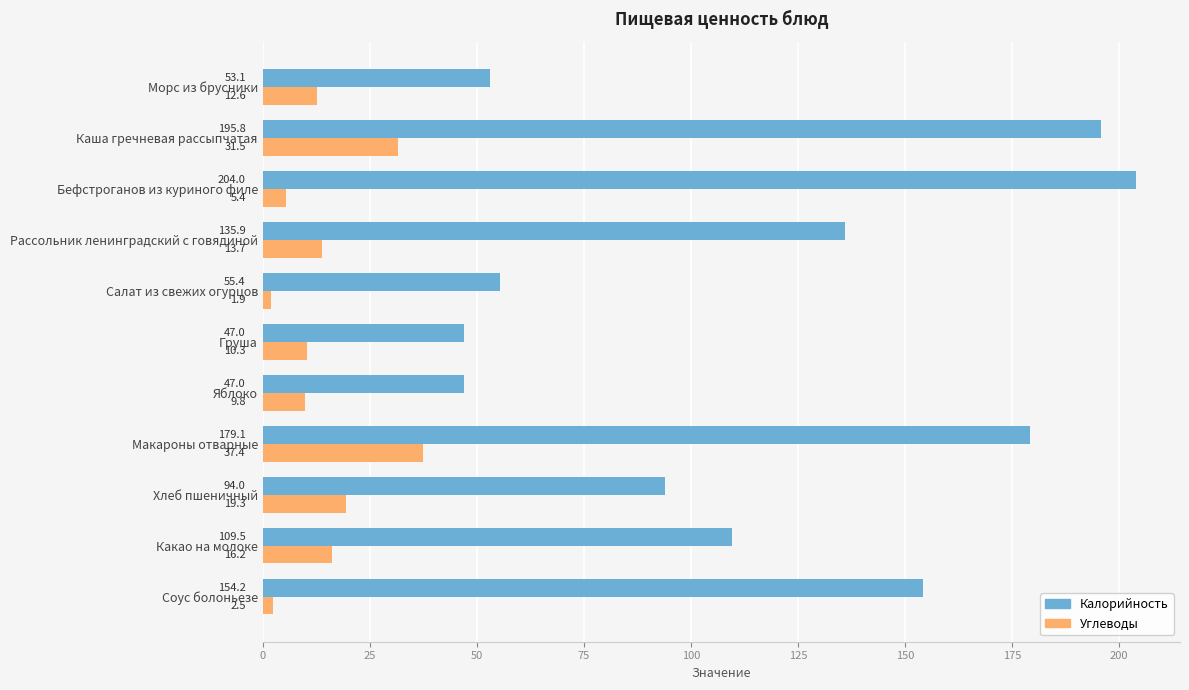

Which series has the largest range (max minus min)?

Калорийность